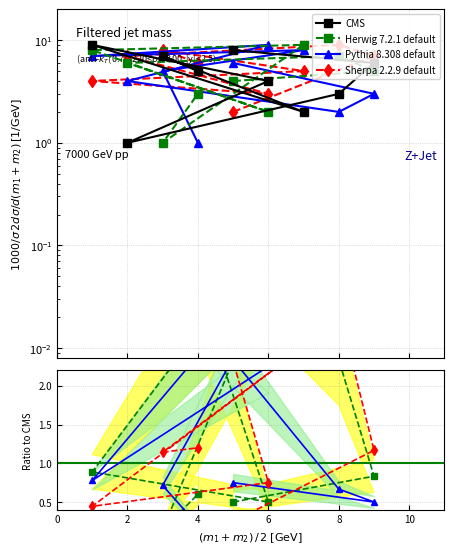

At 0, list the series in order from smallest to largest.

Sherpa 2.2.9 default, Herwig 7.2.1 default, Pythia 8.308 default, CMS